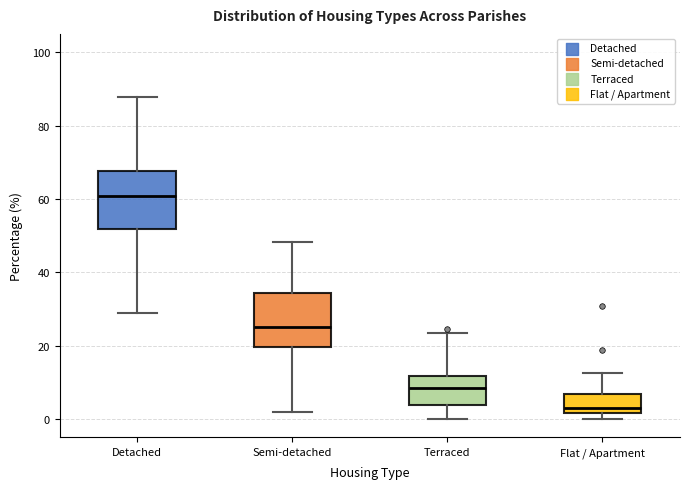

Which box's median line is the lowest?

Flat / Apartment